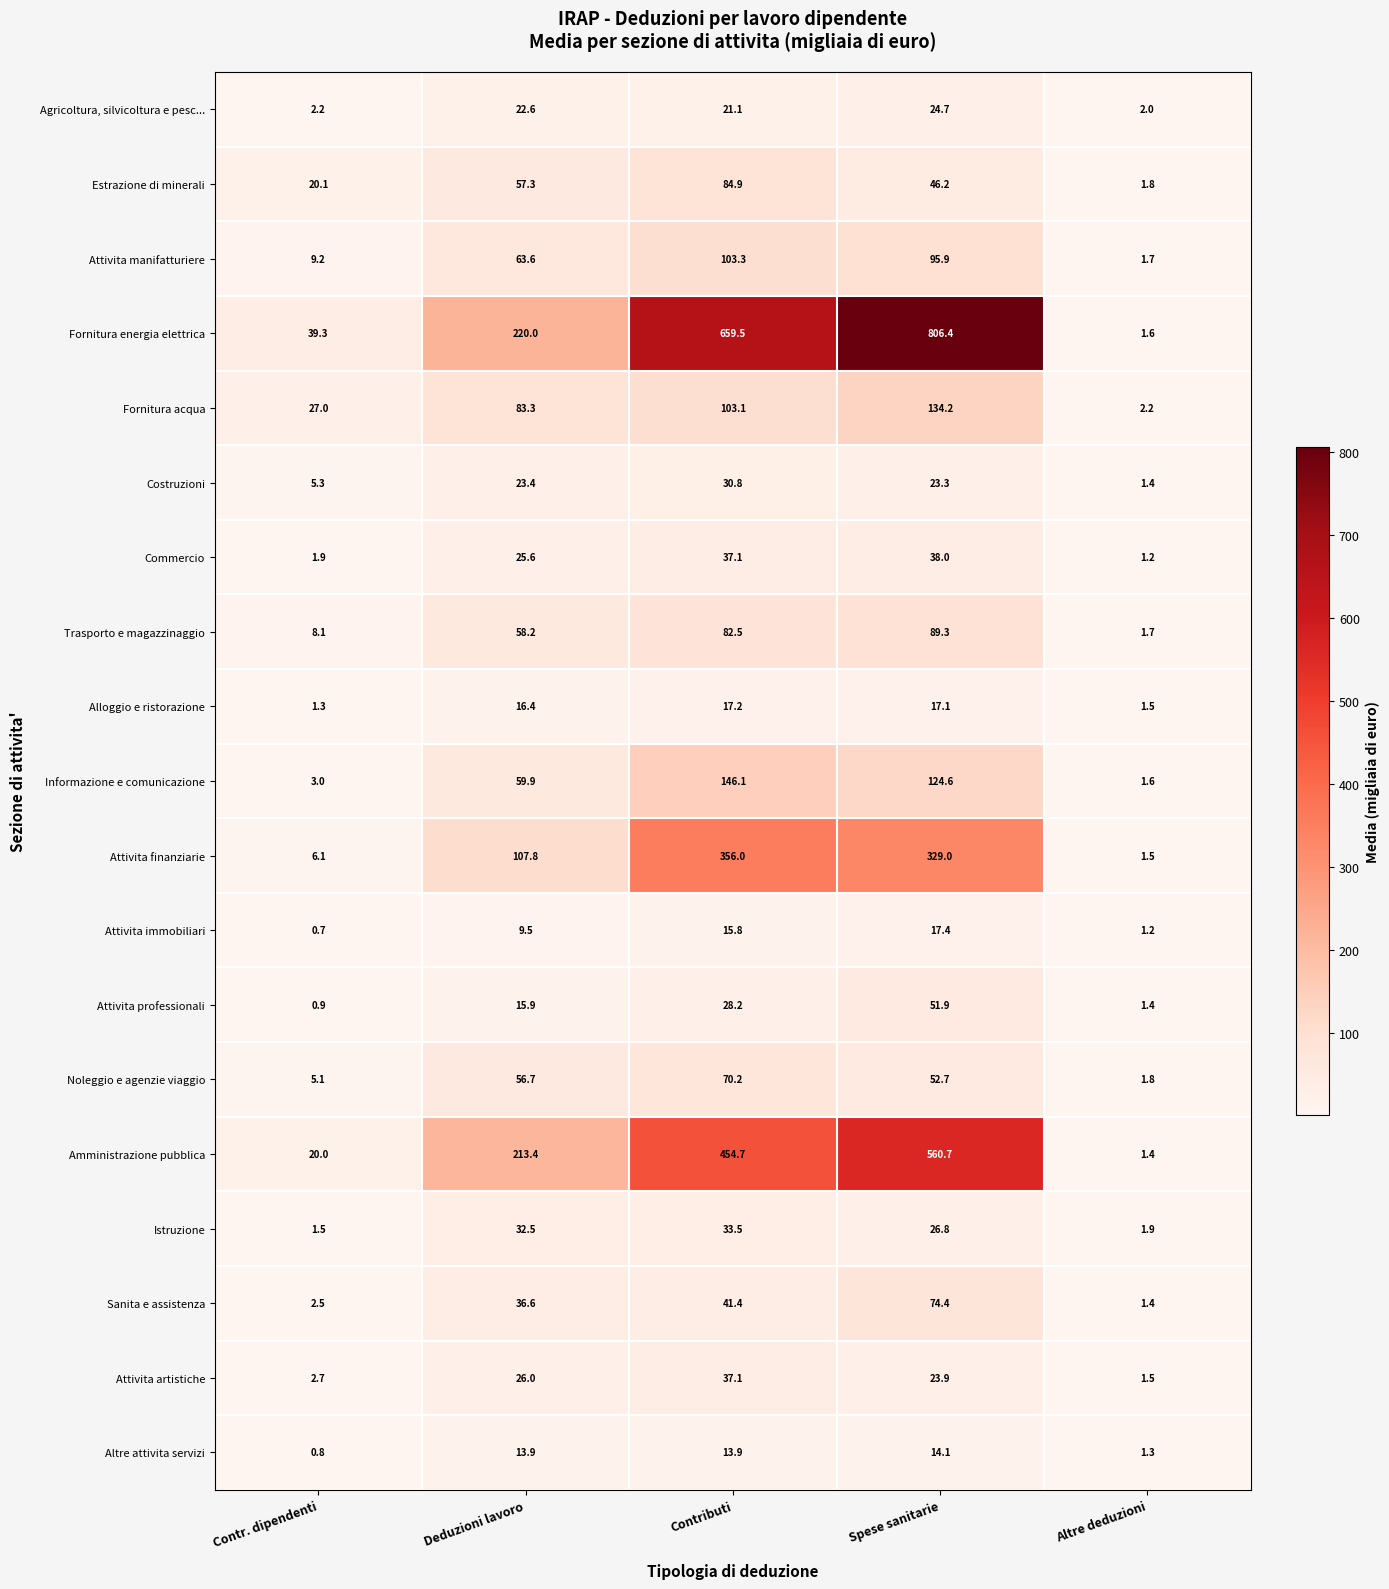

True or false: Attivita professionali has a value of 28.2 at Contributi.

True